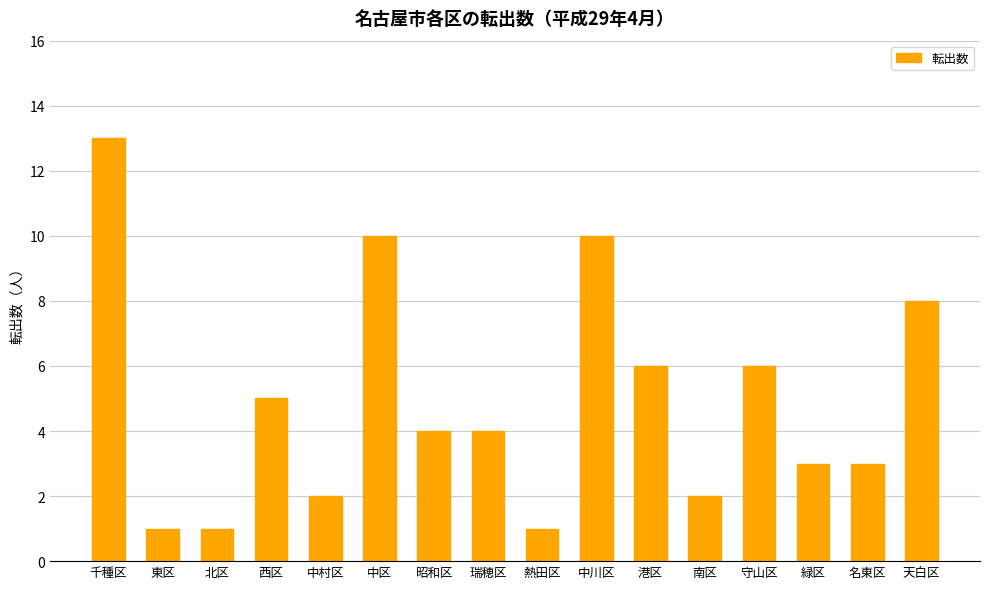

What position from the right is 中区?

11